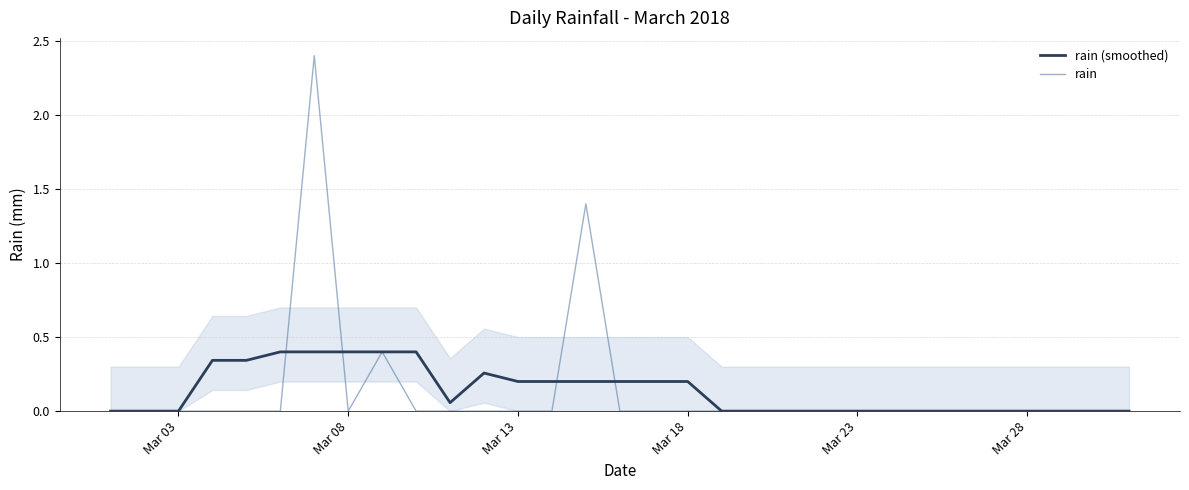

Reading left to right, extract all data points from this chart.

rain (smoothed): 0.0	0.0	0.0	0.3	0.3	0.4	0.4	0.4	0.4	0.4	0.1	0.3	0.2	0.2	0.2	0.2	0.2	0.2	0.0	0.0	0.0	0.0	0.0	0.0	0.0	0.0	0.0	0.0	0.0	0.0	0.0
rain: 0.0	0.0	0.0	0.0	0.0	0.0	2.4	0.0	0.4	0.0	0.0	0.0	0.0	0.0	1.4	0.0	0.0	0.0	0.0	0.0	0.0	0.0	0.0	0.0	0.0	0.0	0.0	0.0	0.0	0.0	0.0